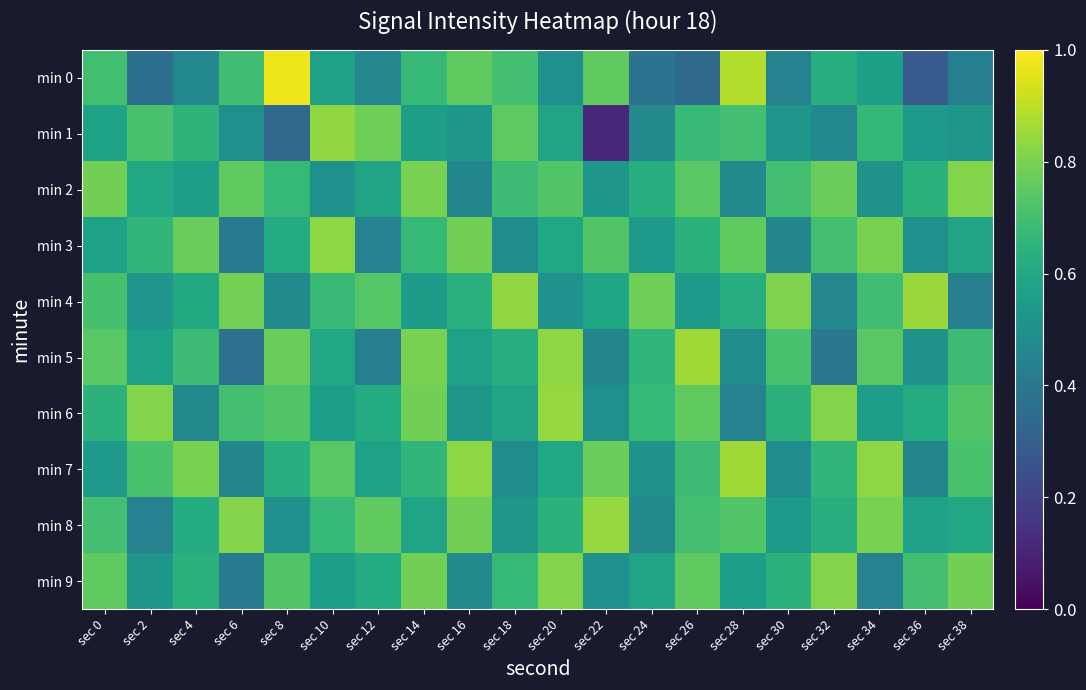

At sec 26, list the series in order from largest to smallest.

min 5, min 6, min 9, min 2, min 8, min 7, min 1, min 3, min 4, min 0